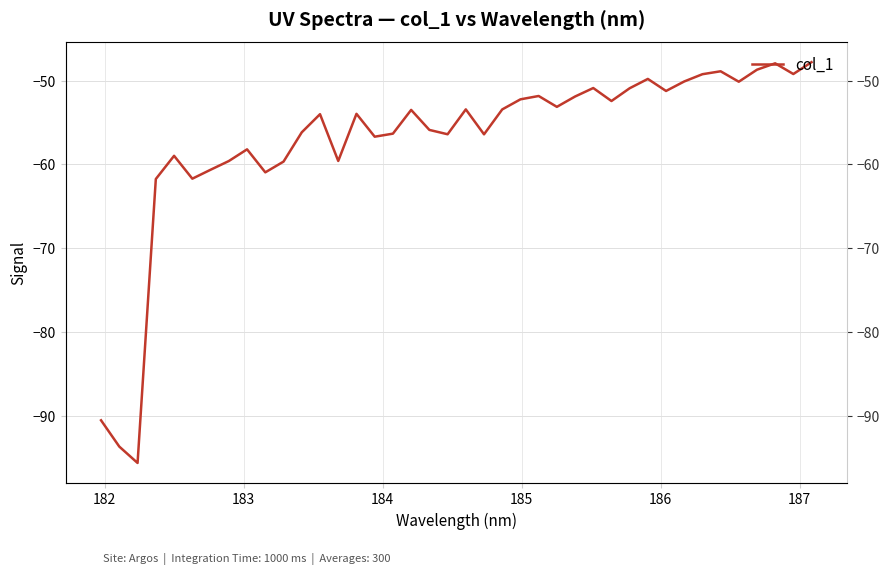

What is the maximum value shown in the chart?

-47.8